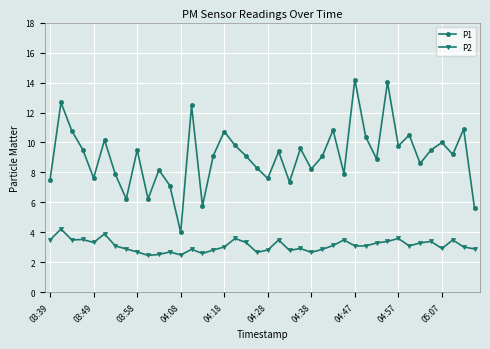

Which series has the largest total across all categories?

P1